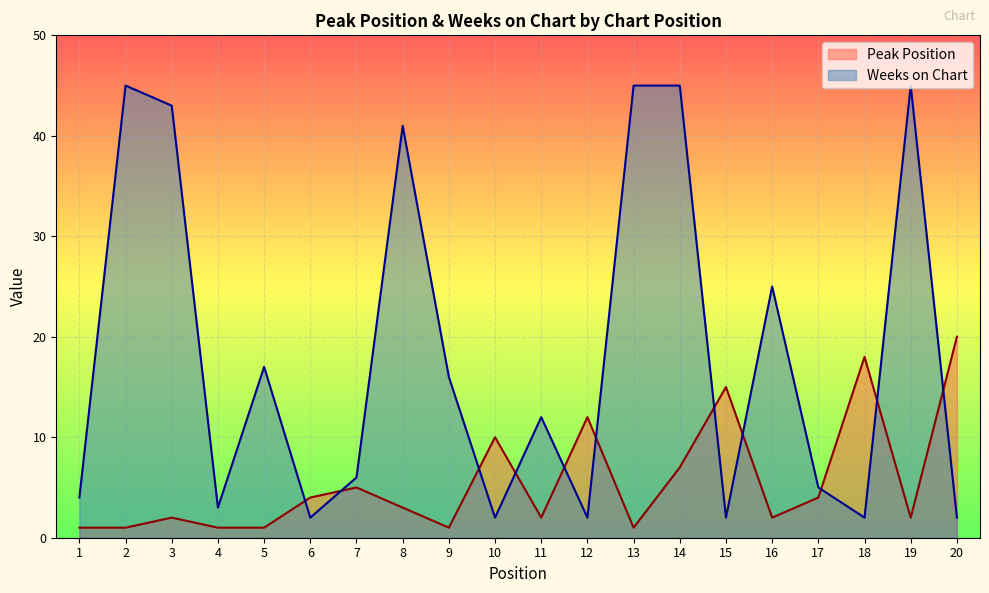

Reading left to right, transcribe all the data shown in this chart.

Peak Position: 1=1	2=1	3=2	4=1	5=1	6=4	7=5	8=3	9=1	10=10	11=2	12=12	13=1	14=7	15=15	16=2	17=4	18=18	19=2	20=20
Weeks on Chart: 1=4	2=45	3=43	4=3	5=17	6=2	7=6	8=41	9=16	10=2	11=12	12=2	13=45	14=45	15=2	16=25	17=5	18=2	19=45	20=2